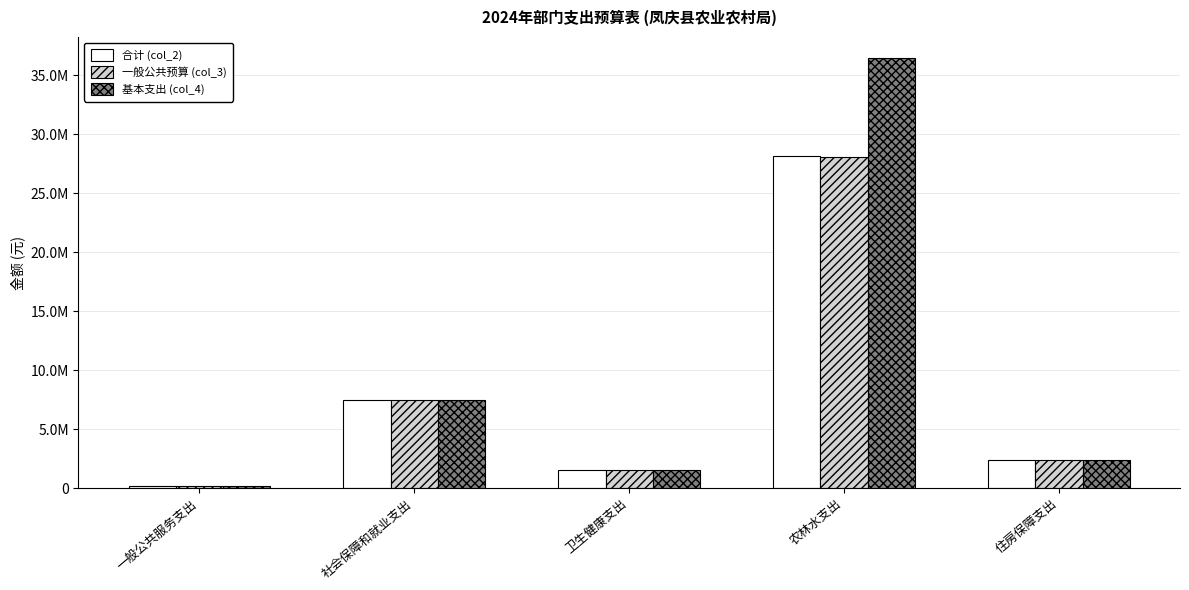

What are all the series names shown in the legend?

合计 (col_2), 一般公共预算 (col_3), 基本支出 (col_4)